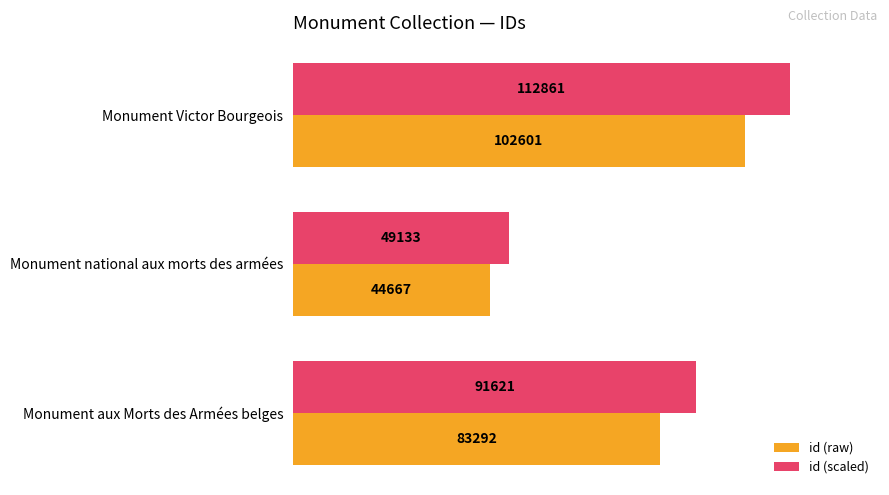

What is the difference between the maximum and second lowest values in the id (scaled) series?

21239.9